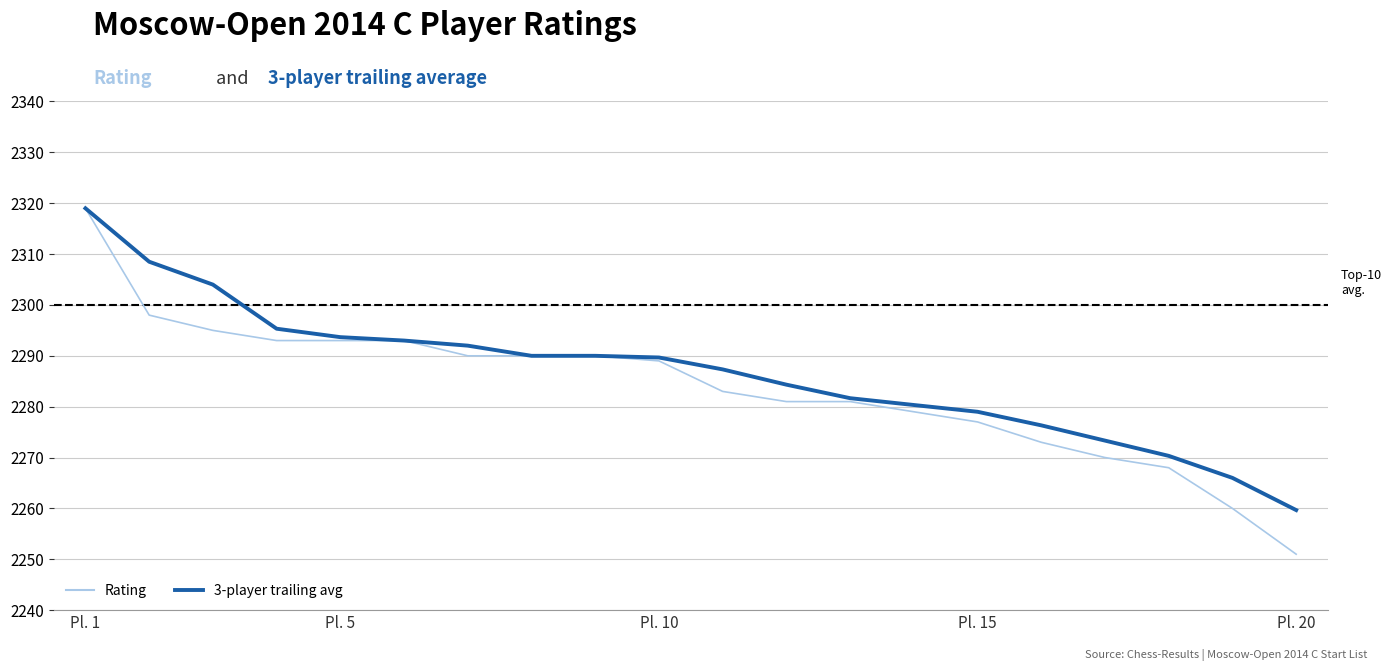

What are all the series names shown in the legend?

Rating, 3-player trailing avg